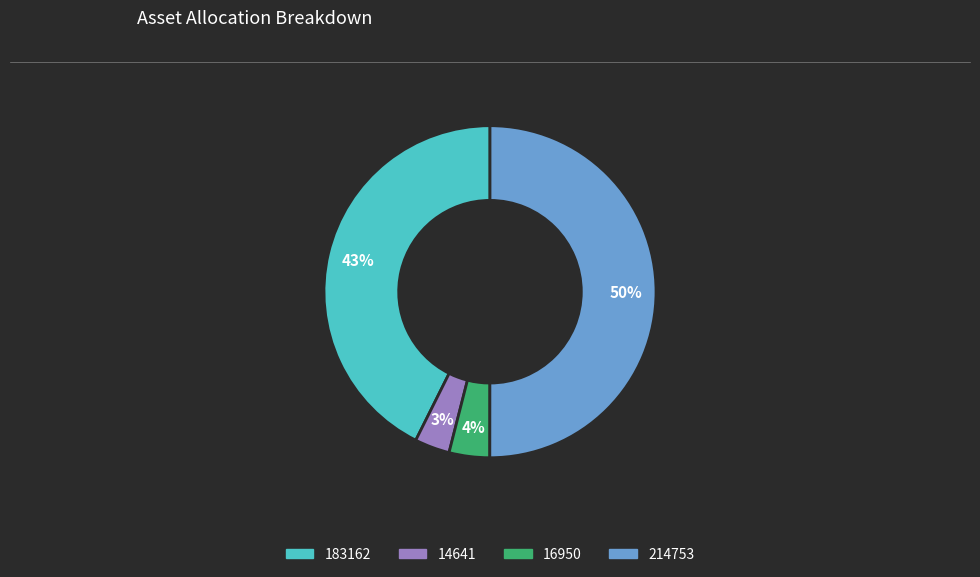

To the nearest percent, what is the average slice percentage?

25%